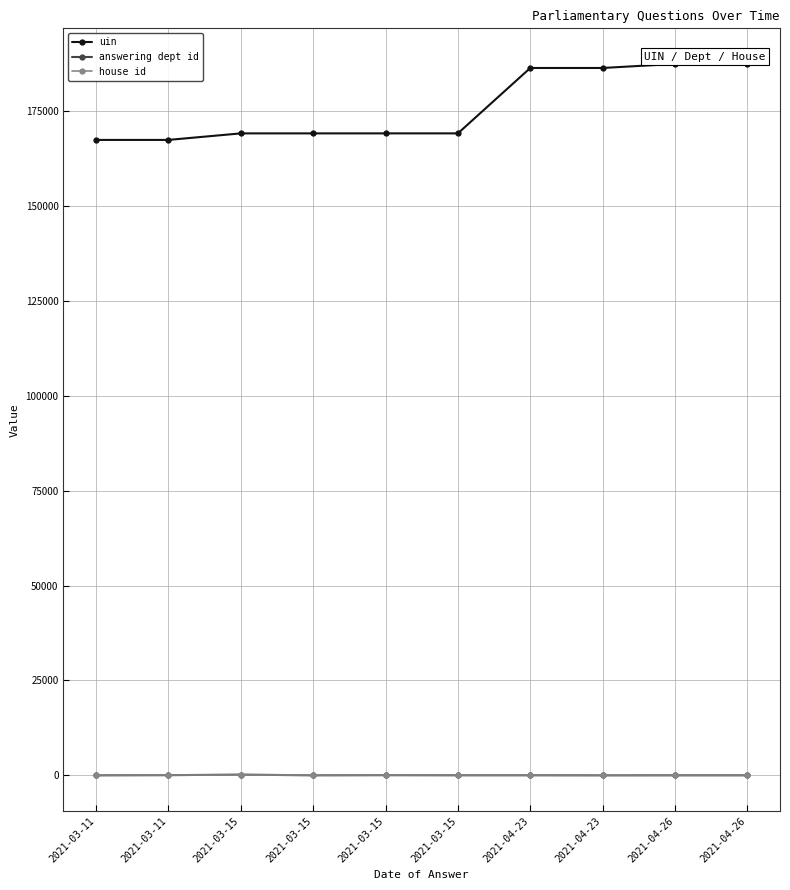

True or false: answering dept id has a value of 27 at 2021-04-23.

True